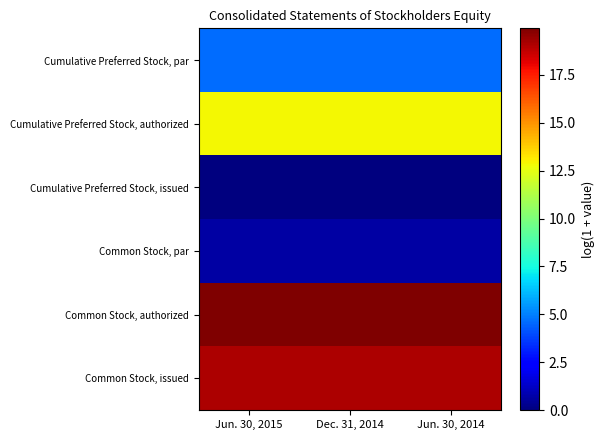

Rank the series by their maximum value, from highest to lowest.

Common Stock, authorized, Common Stock, issued, Cumulative Preferred Stock, authorized, Cumulative Preferred Stock, par, Common Stock, par, Cumulative Preferred Stock, issued